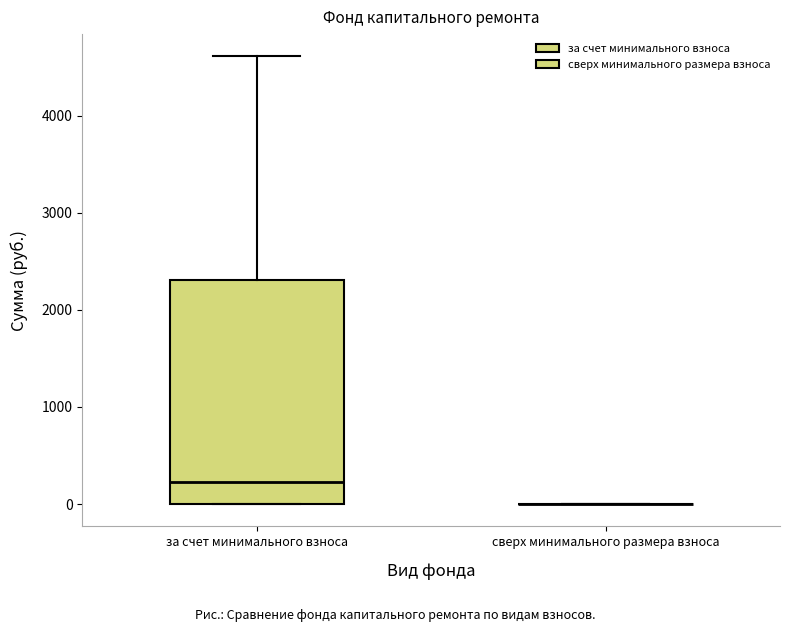

Reading left to right, read every box against the y-axis: the position of its median line, the range the box covers, and the ends of its whiskers. The values are not printed on the chart, so give them approximately, as read against the axis.

за счет минимального взноса: median 200, box 0 to 2300, whiskers 0 to 4600
сверх минимального размера взноса: box collapsed to a line at 0, whiskers 0 to 0